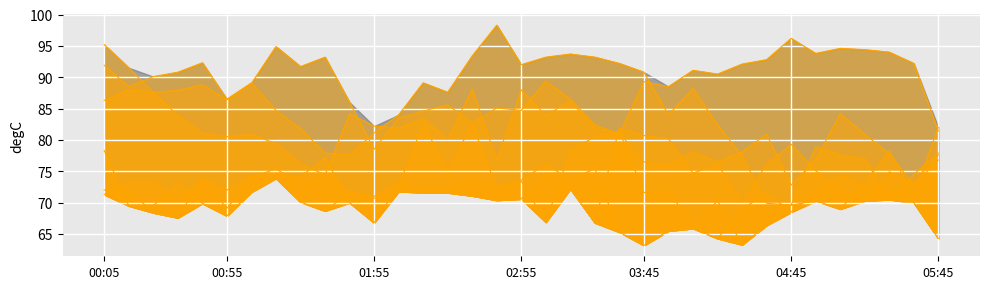

In 4.509, how many points are higher than both neighbors (excluding endpoints)?

10